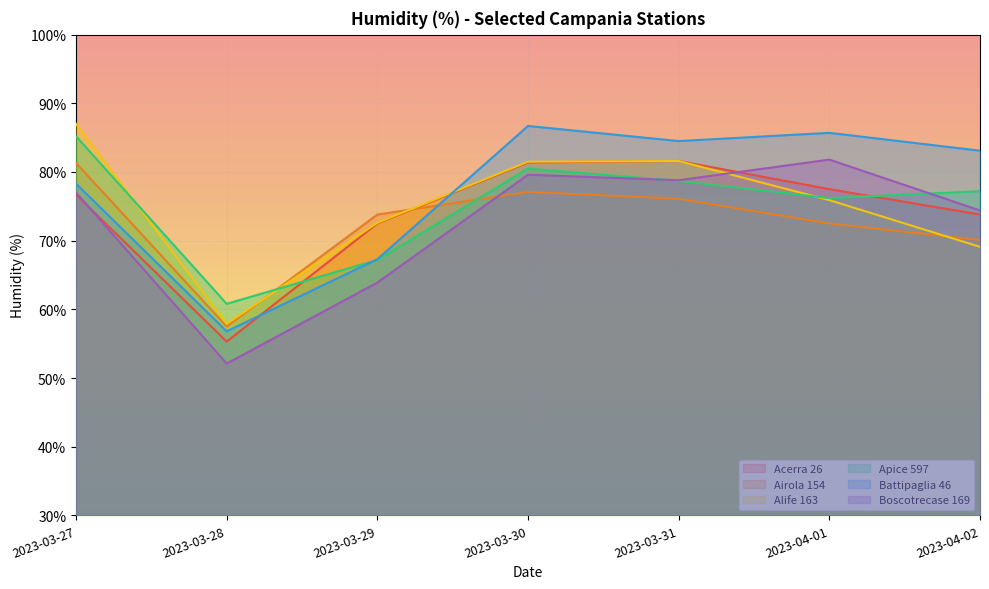

Between 2023-03-31 and 2023-03-30, which is larger?

2023-03-31